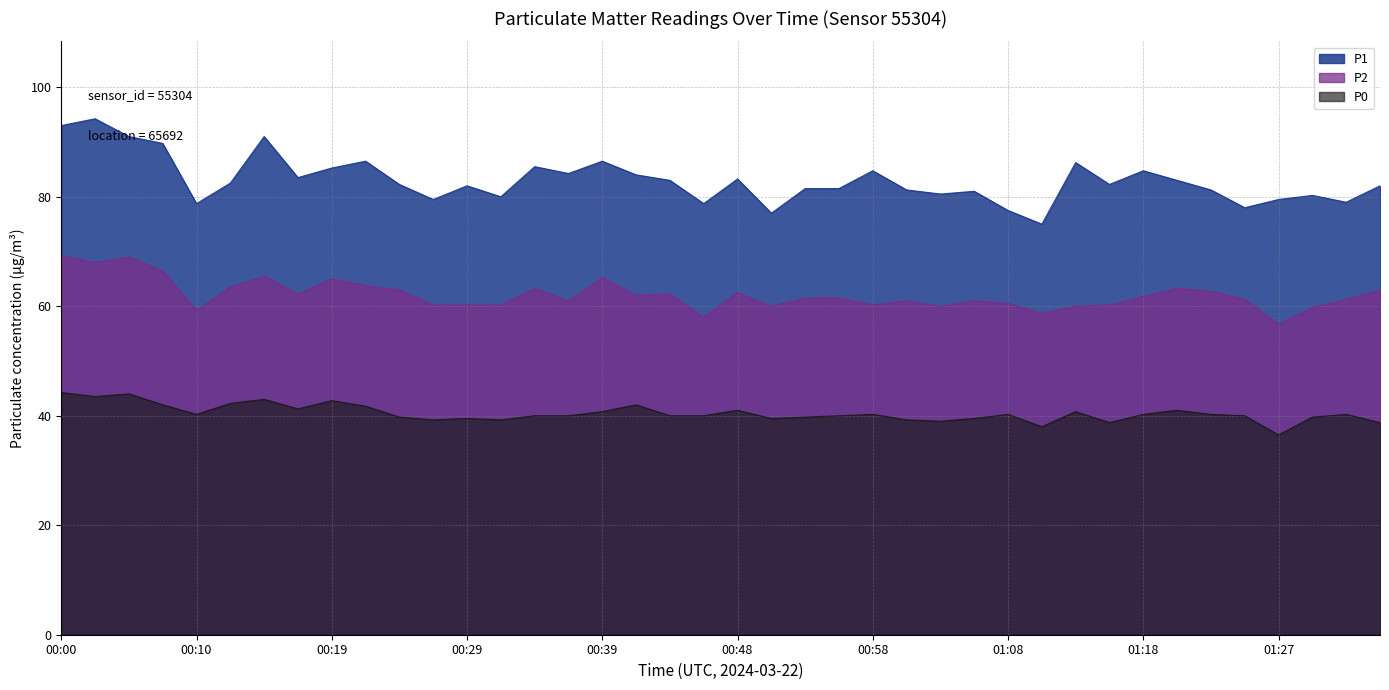

What is the approximate value of P0 at 00:56?

40.0